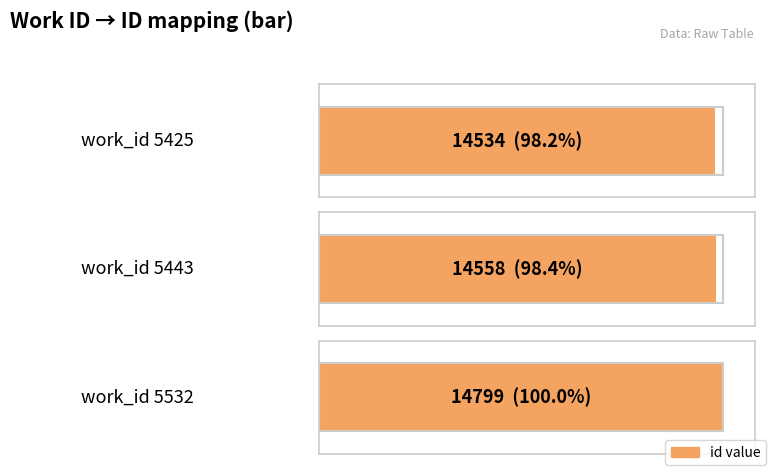

What is the ratio of the value at 5532 to the value at 5425?

1.0